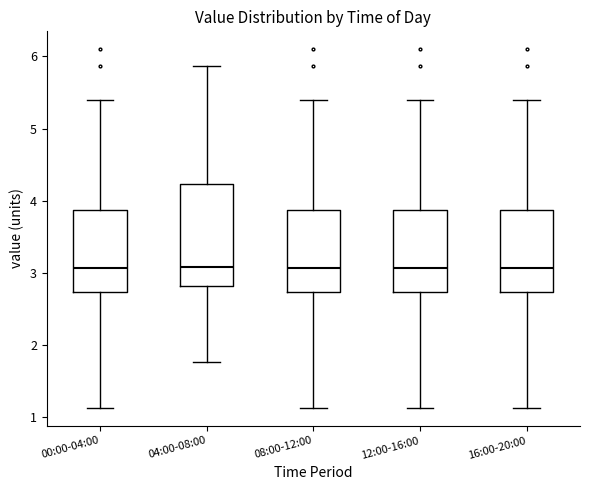

Comparing the boxes themselves (not the whiskers), which one is the tallest?

04:00-08:00